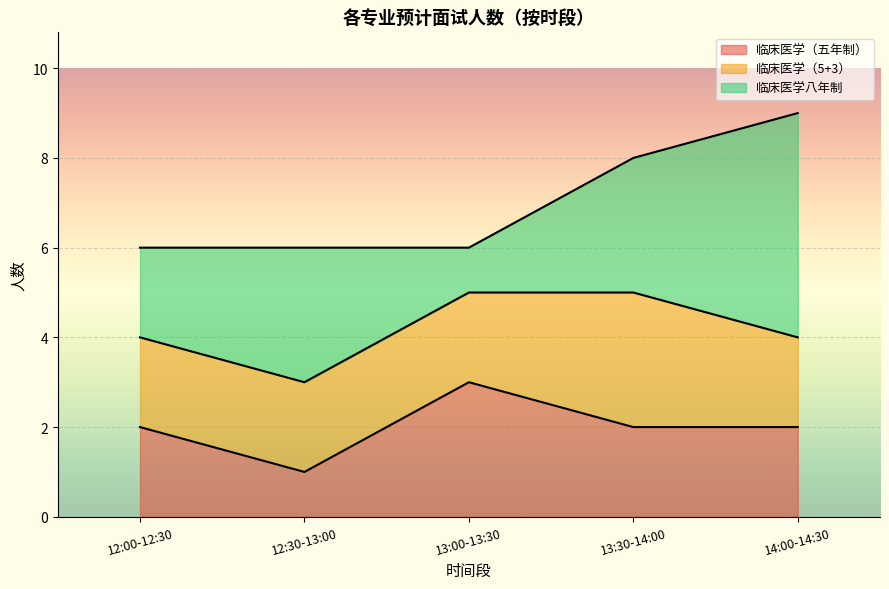

What is the maximum value for 临床医学（五年制）?

3